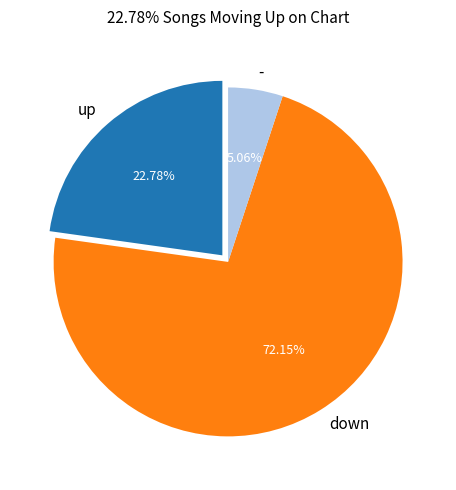

Which category has the smallest portion of the pie?

-